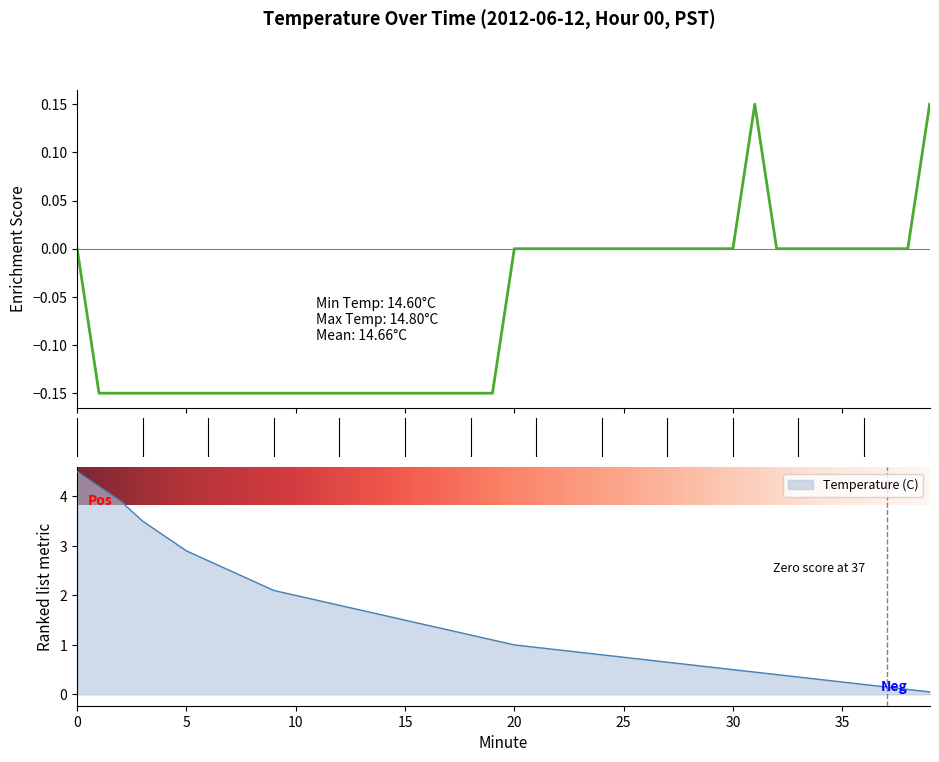

Count the number of values greater than 0.

2